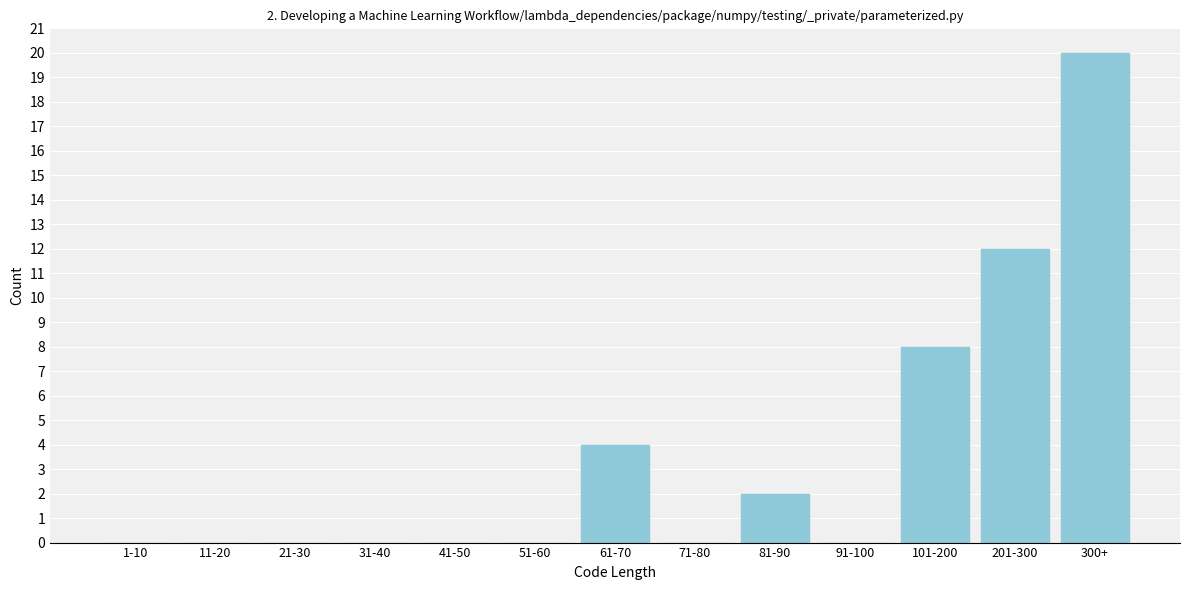

Reading left to right, list all the values displayed in this chart.

1-10=0	11-20=0	21-30=0	31-40=0	41-50=0	51-60=0	61-70=4	71-80=0	81-90=2	91-100=0	101-200=8	201-300=12	300+=20